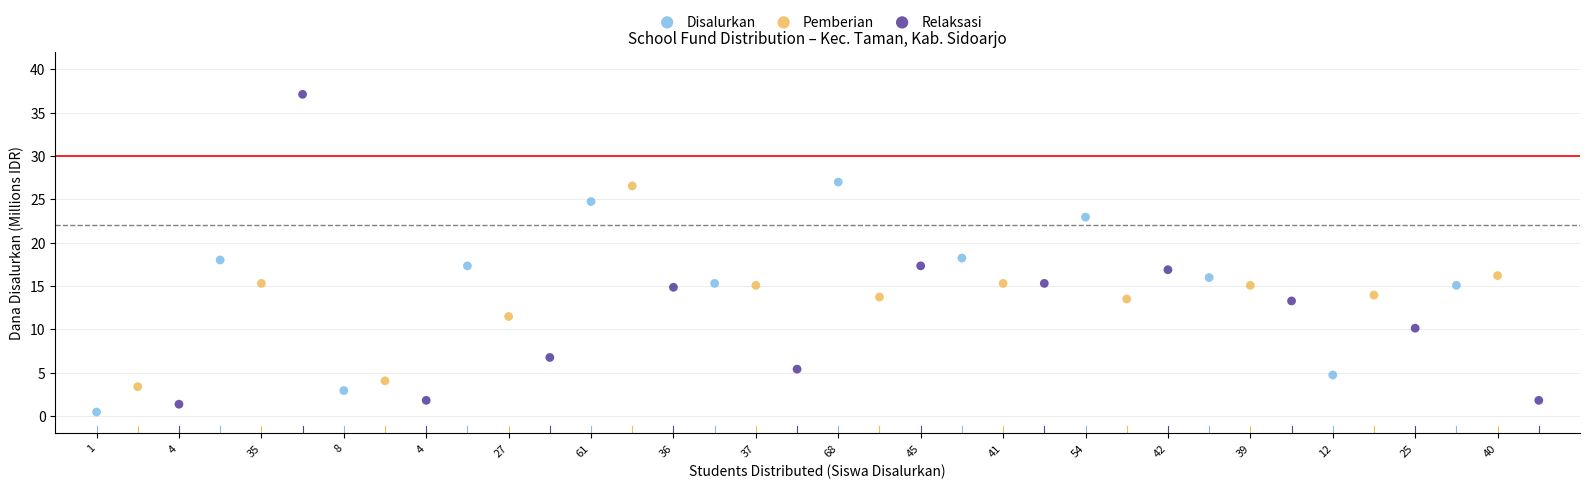

What are all the series names shown in the legend?

Disalurkan, Pemberian, Relaksasi